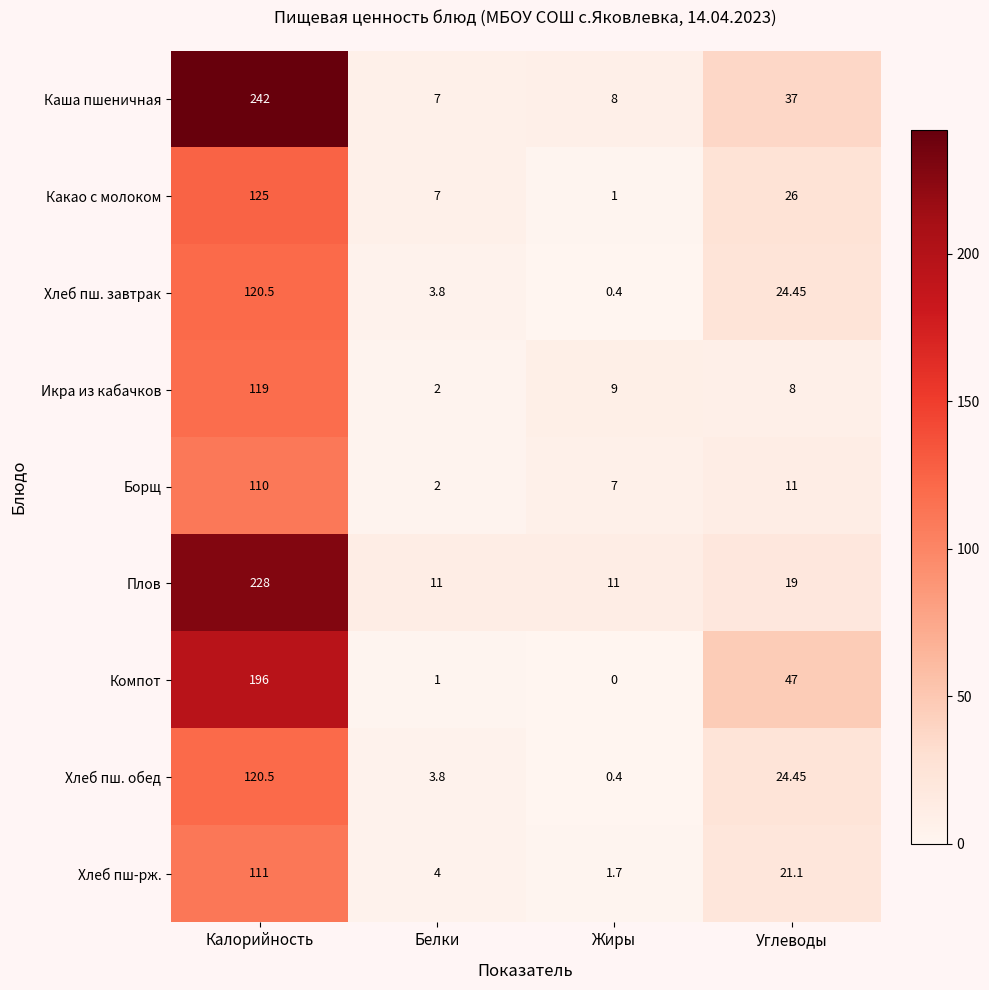

How many values in the Икра из кабачков series are below 9?

2